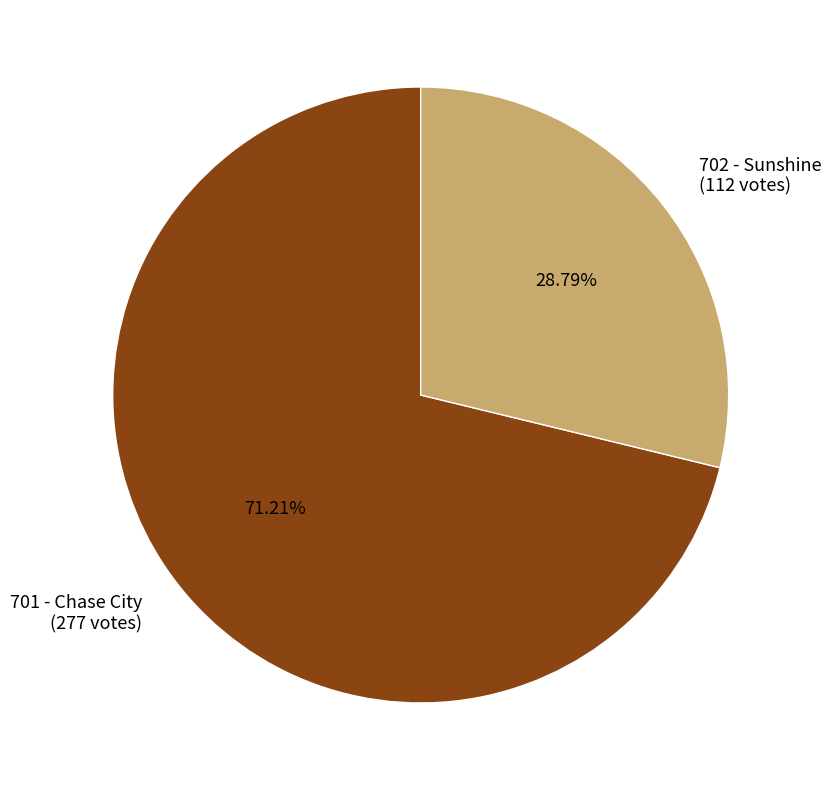

True or false: 701 - Chase City accounts for 66% of the total.

False